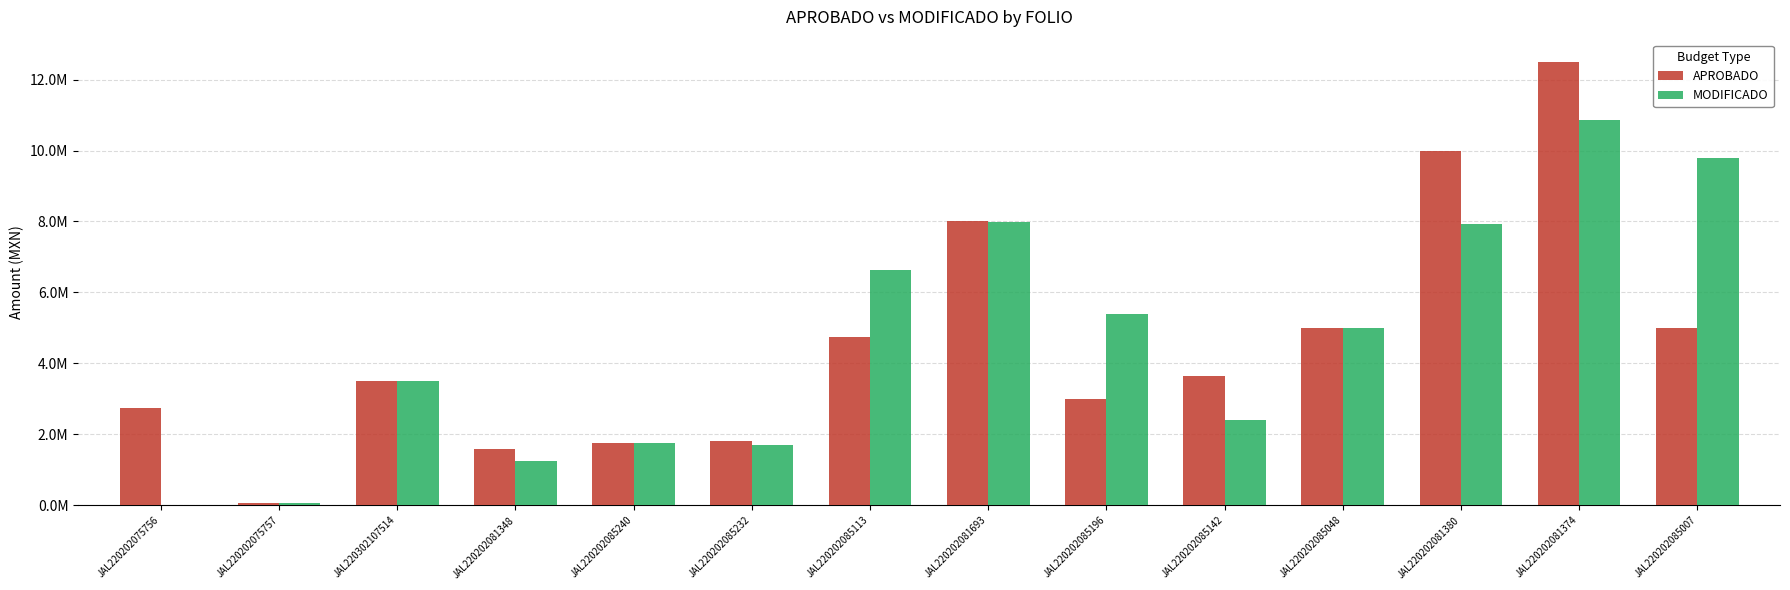

The value of MODIFICADO at JAL220202081348 is 1247064.1. True or false?

True